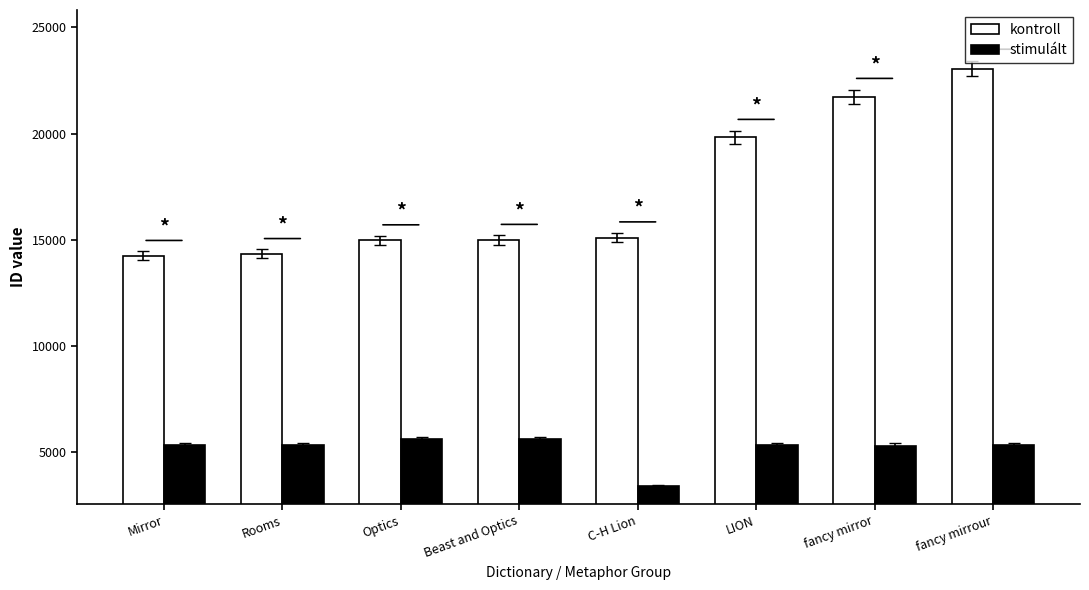

What is the label of the 2nd bar from the left?

Rooms